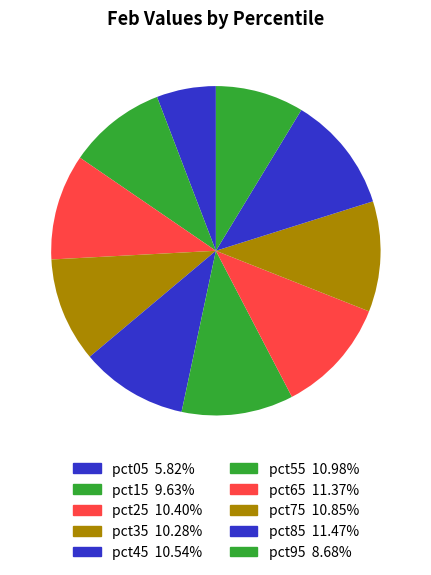

Count the number of slices in the pie.

10